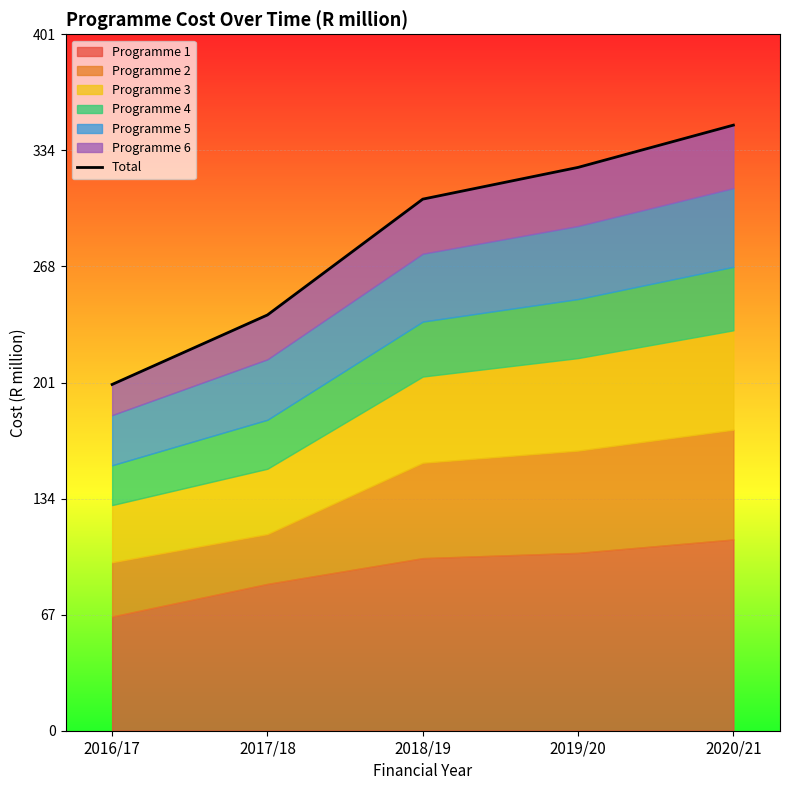

The value at 2018/19 is 306.4. True or false?

True